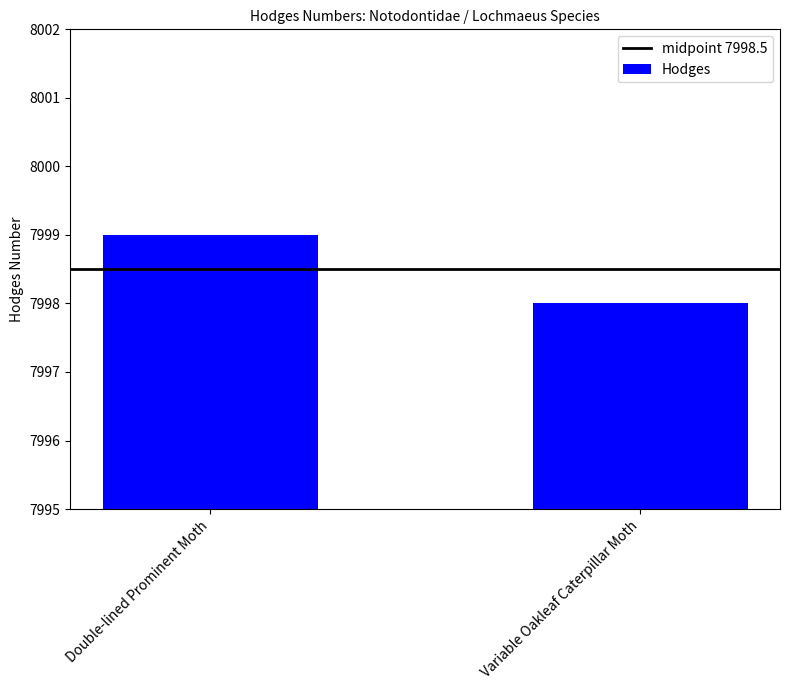

What is the value of the 1st bar from the left?

7999